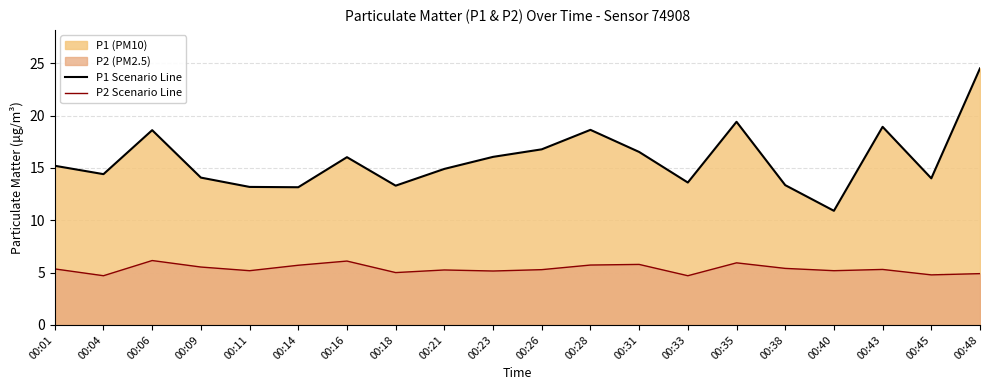

How many data points in P2 Scenario Line are above 5?

15